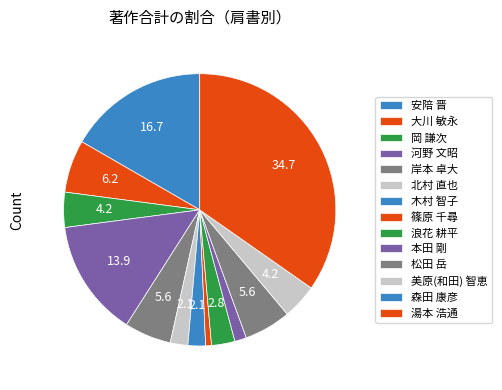

Between 安陪 晋 and 岸本 卓大, which is larger?

安陪 晋